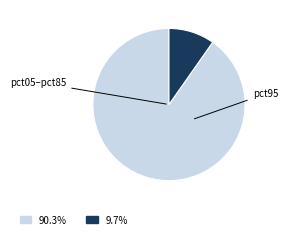

Does any single category account for the majority?

Yes